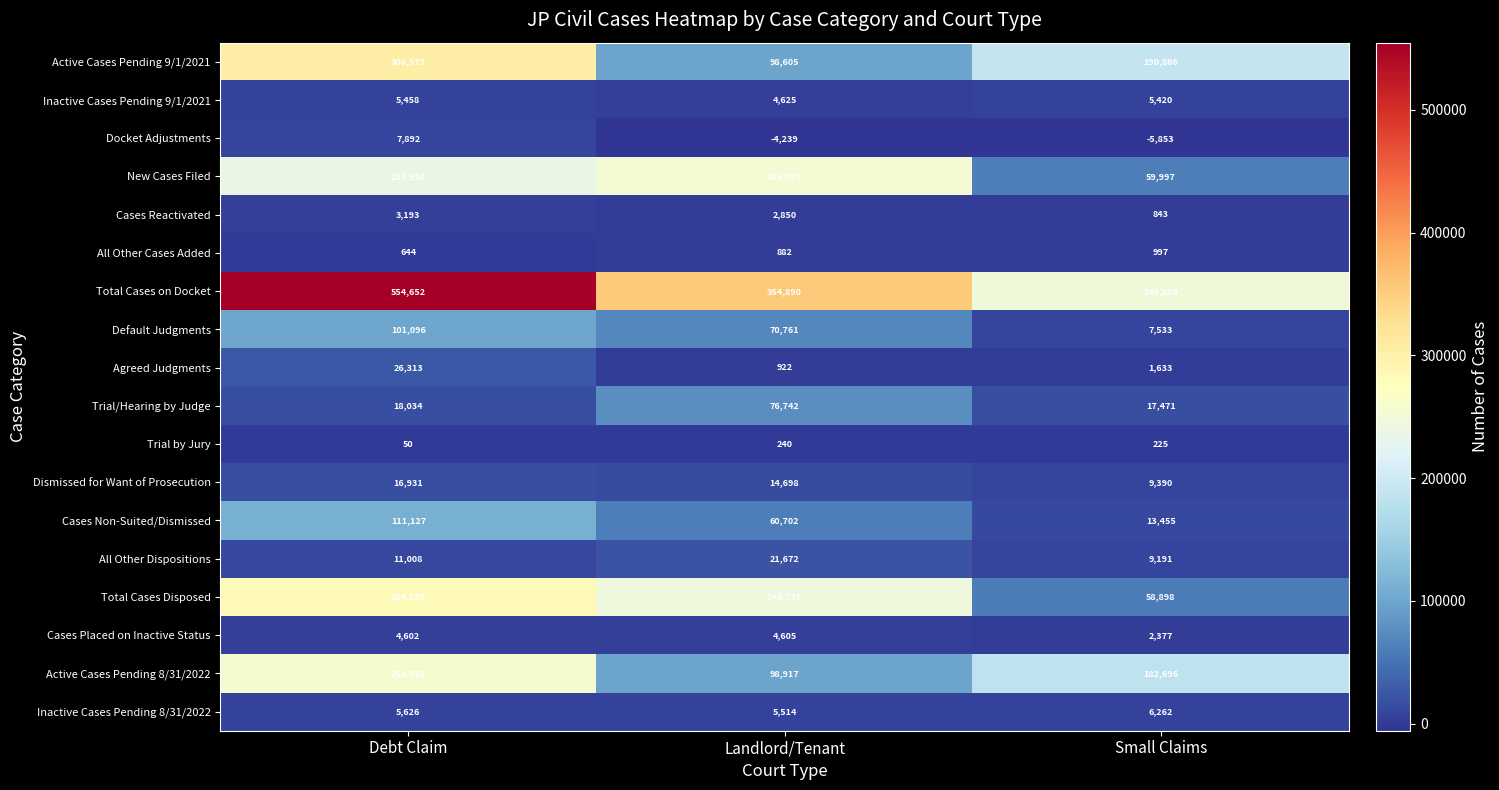

Which series has the largest total across all categories?

Total Cases on Docket